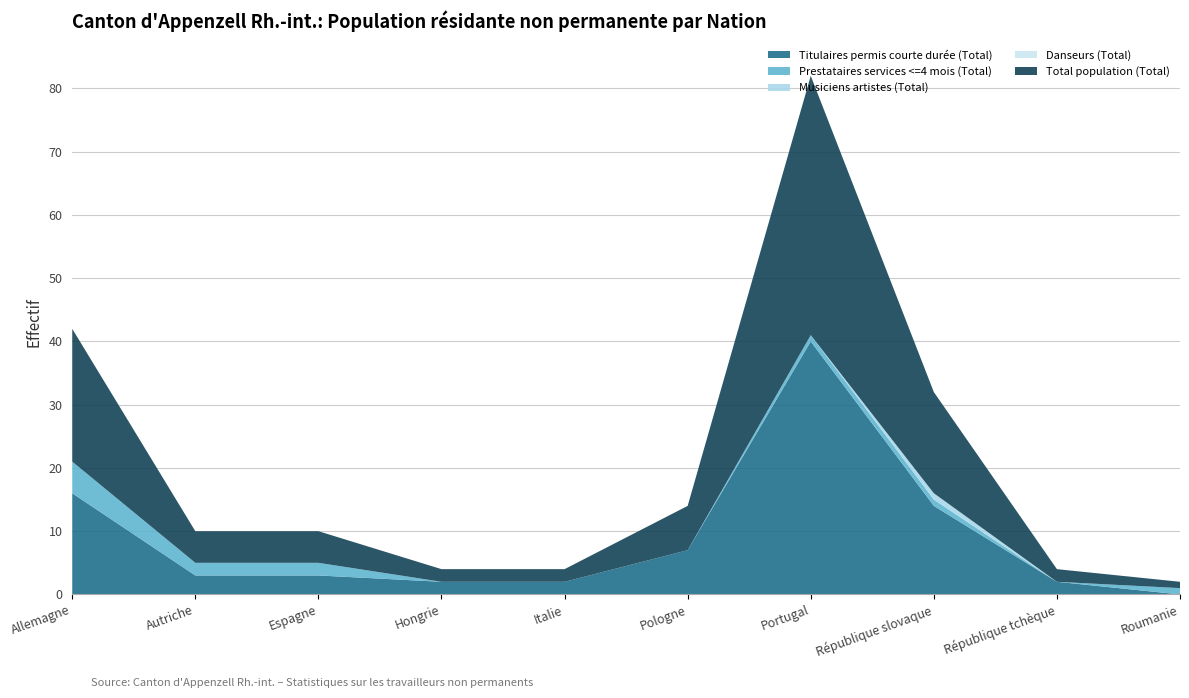

At which label does Titulaires permis courte durée (Total) reach its peak?

Portugal